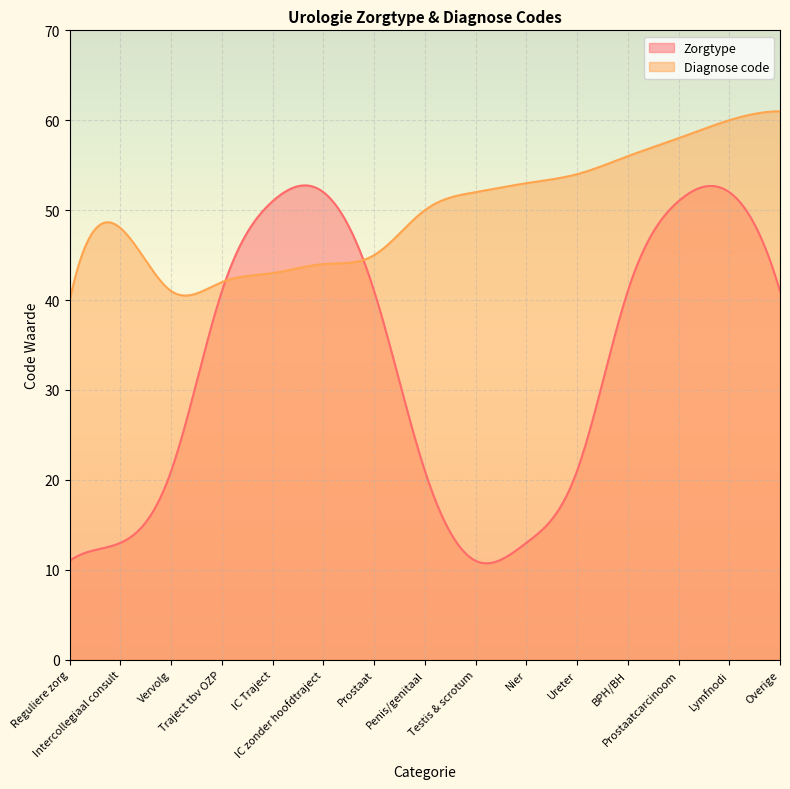

What is the label of the 8th point from the right?

Penis/genitaal